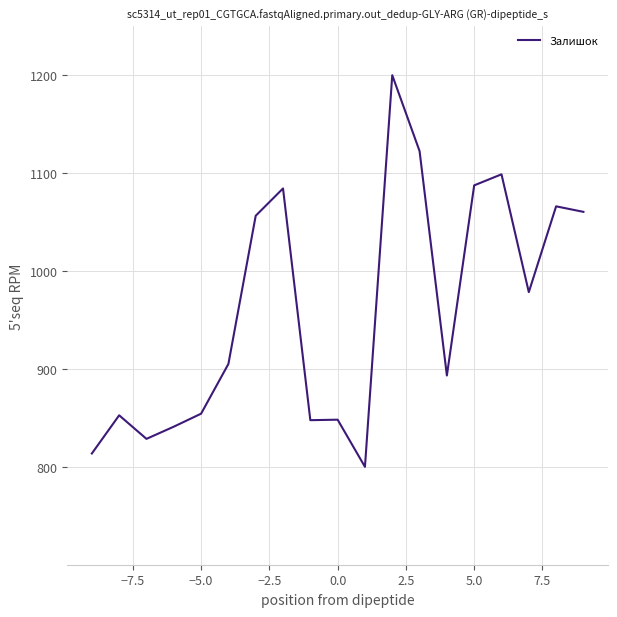

What is the smallest value displayed?

800.0